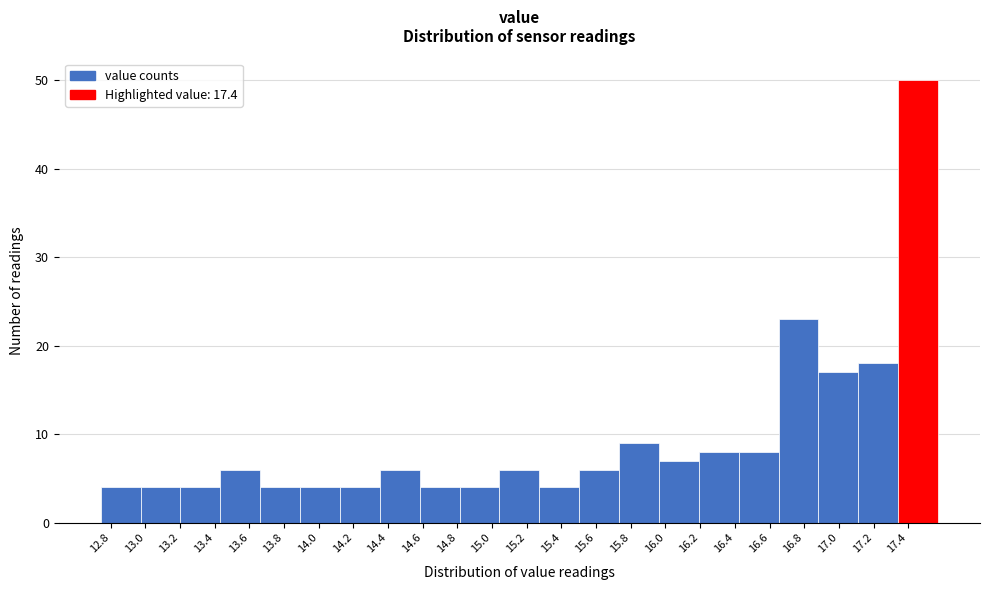

Reading left to right, list all the values displayed in this chart.

12.8=4	13.0=4	13.4=4	13.6=6	13.8=4	14.0=4	14.2=4	14.4=6	14.6=4	15.0=4	15.2=6	15.4=4	15.6=6	15.8=9	16.0=7	16.4=8	16.6=8	16.8=23	17.0=17	17.2=18	17.4=50